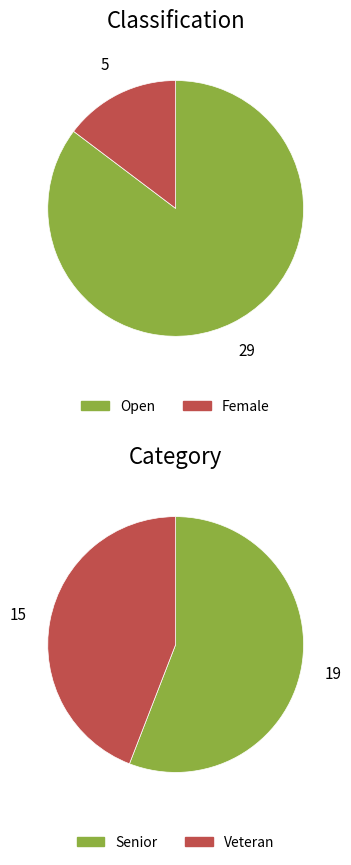

Which has a higher value, Open or Female?

Open